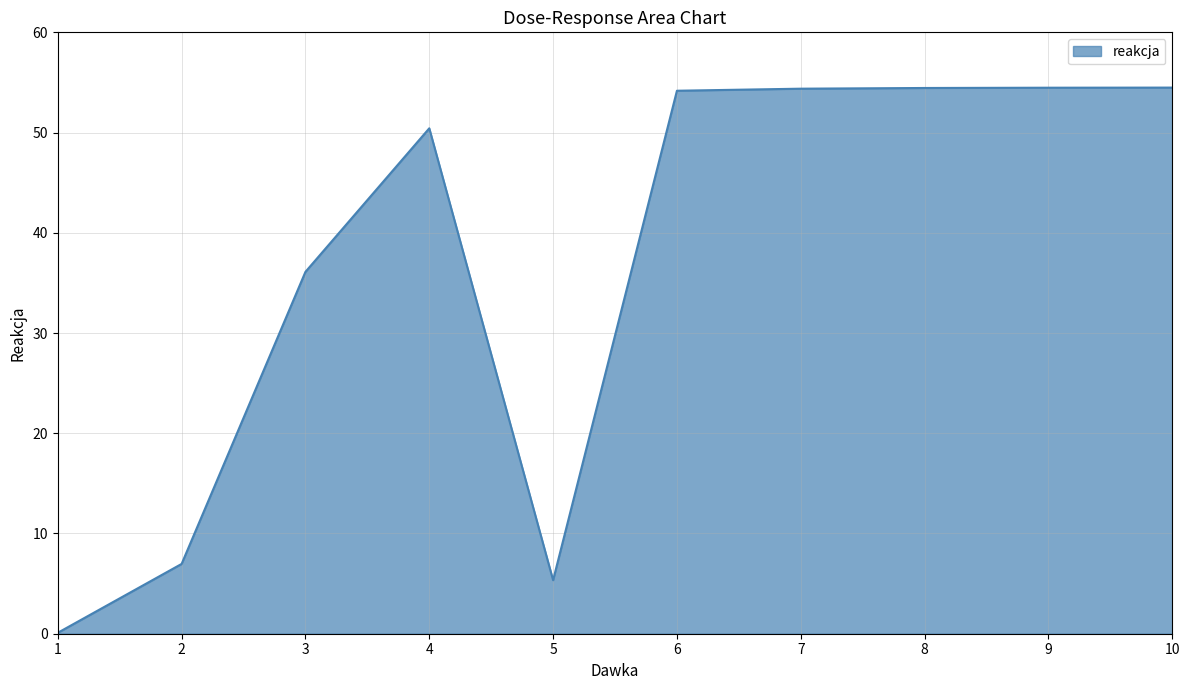

What is the difference between the maximum and minimum values?

54.4